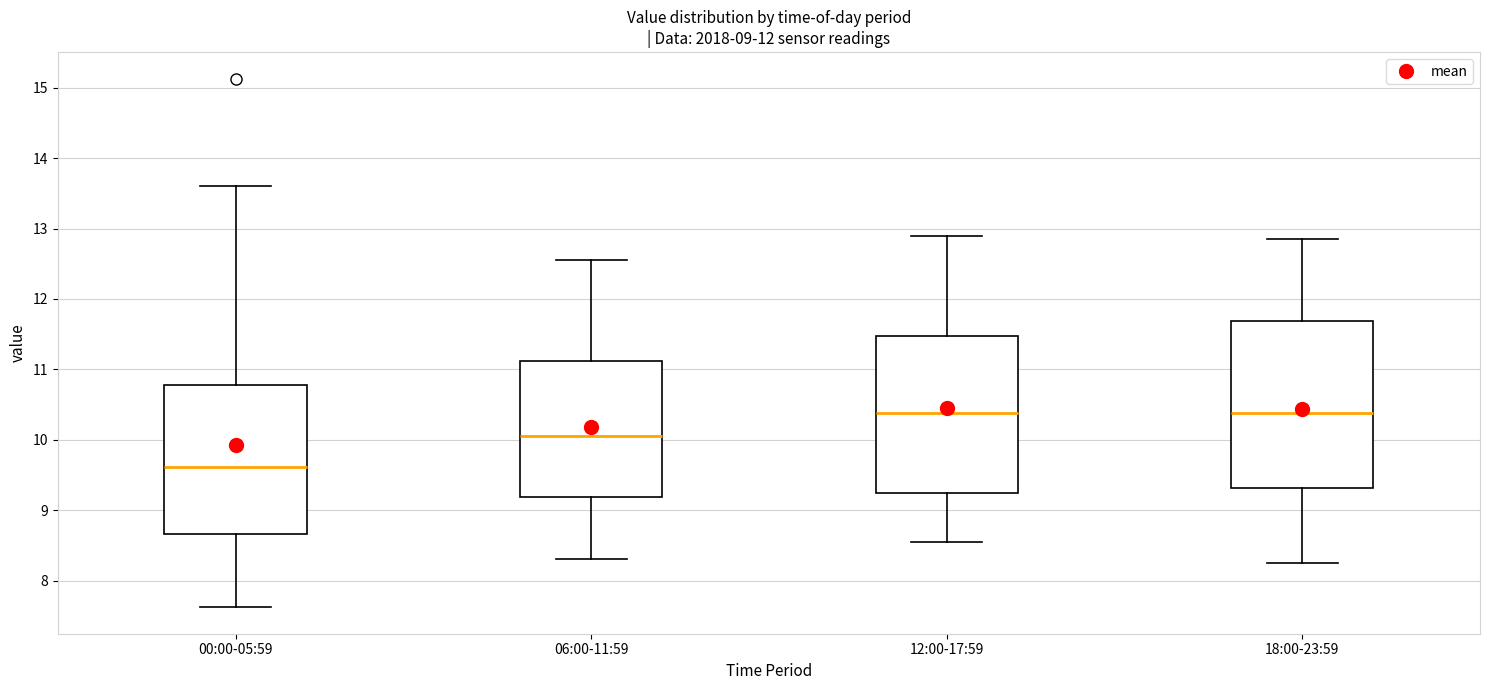

Which box is the tallest, from its lower edge to its upper edge?

18:00-23:59